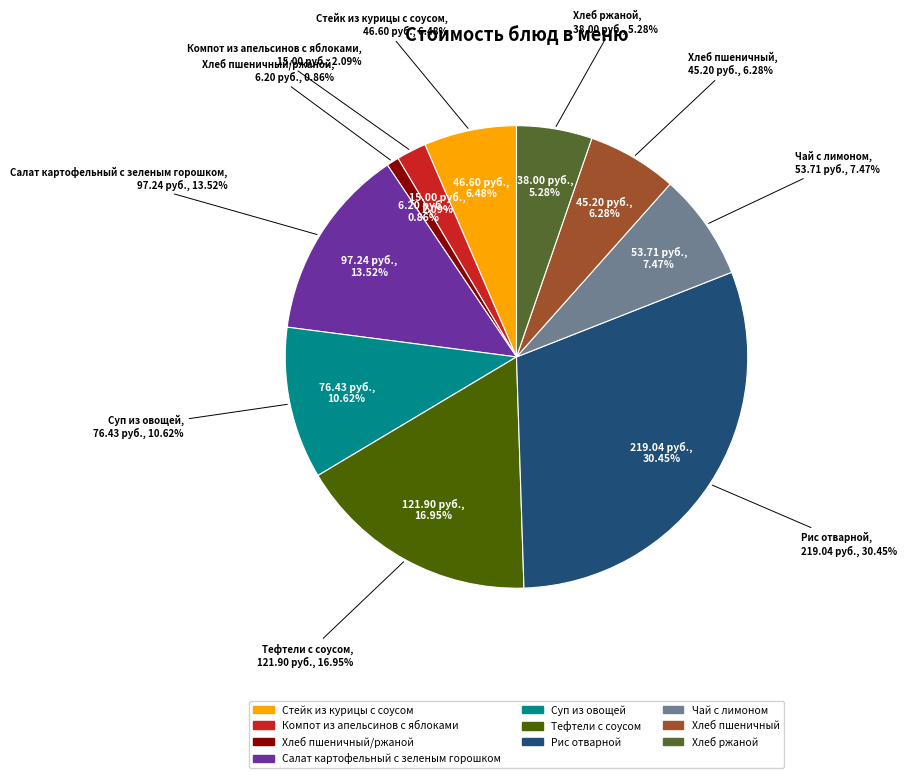

Approximately how many times larger is the value at Стейк из курицы с соусом compared to Хлеб пшеничный?

1.0